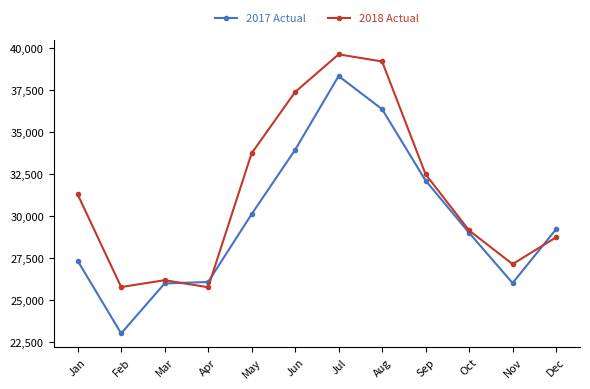

What is the average value of the 2018 Actual series?

31365